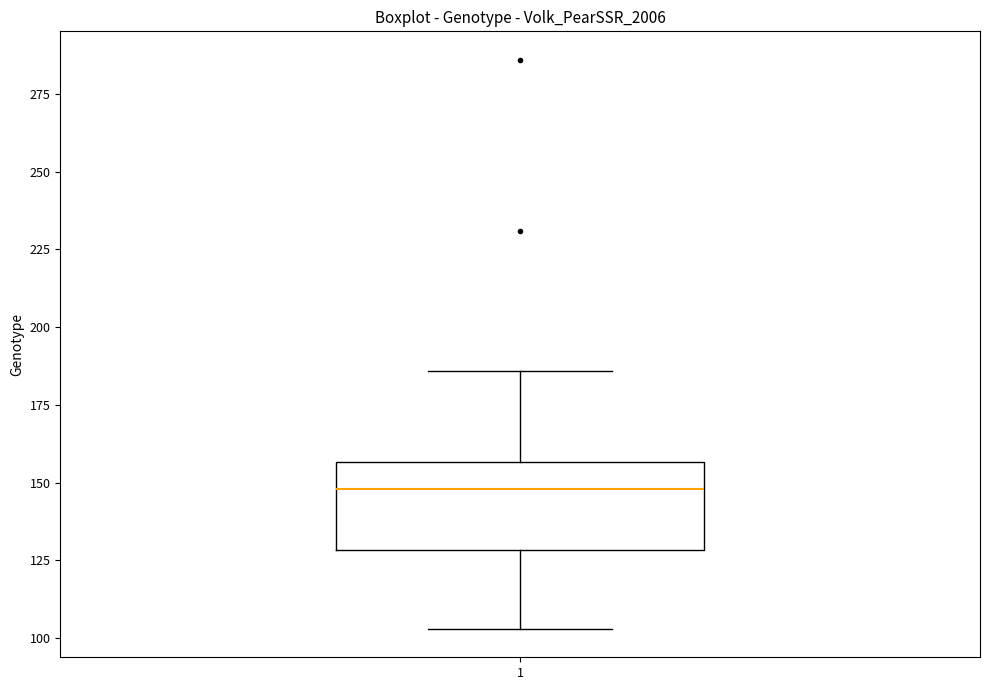

Where does the upper whisker of the box at x = 1 end on the y-axis? The values are not printed on the chart, so give them approximately, as read against the axis.

185